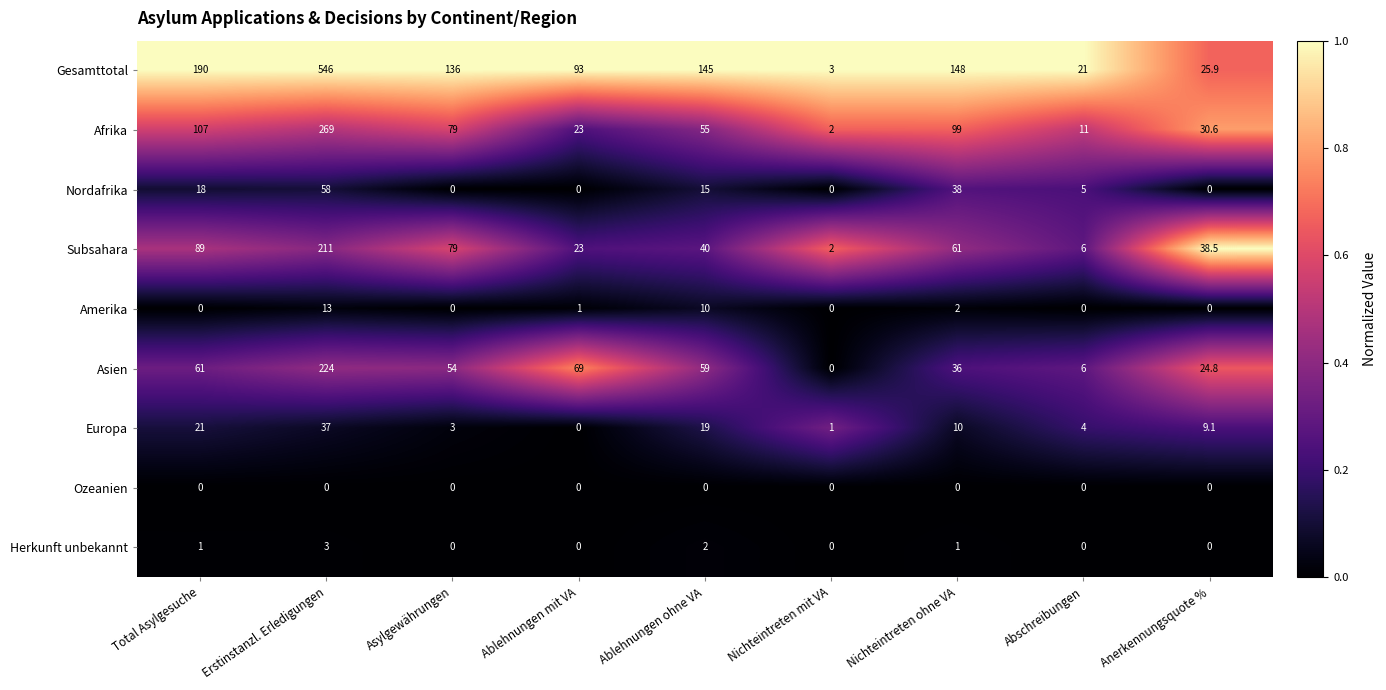

What value does the Subsahara series have at Nichteintreten mit VA?

2.0